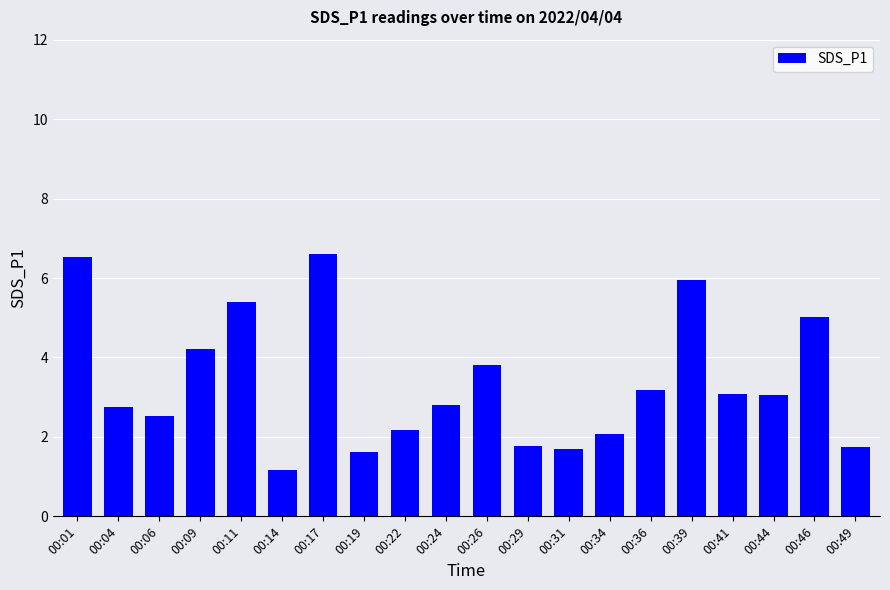

What is the value of the 8th bar from the left?

1.6